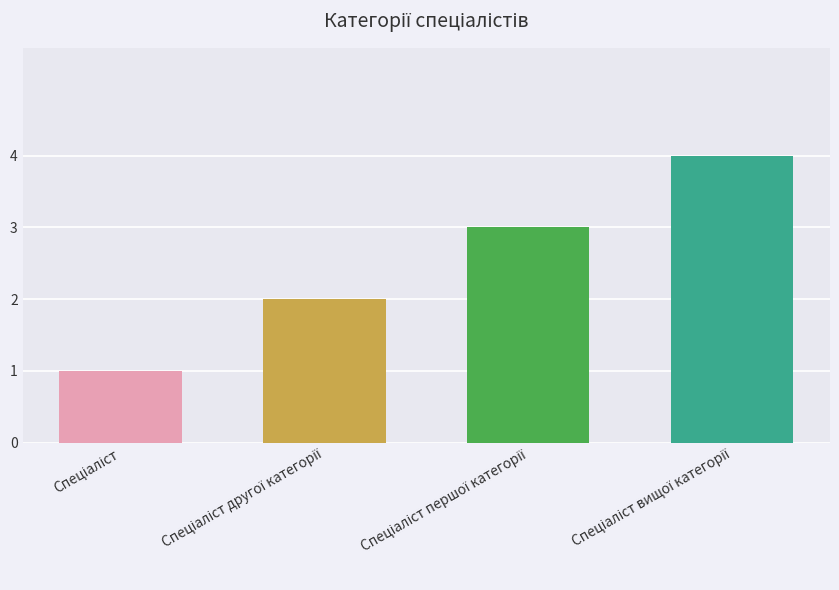

What is the difference between the maximum and minimum values?

3